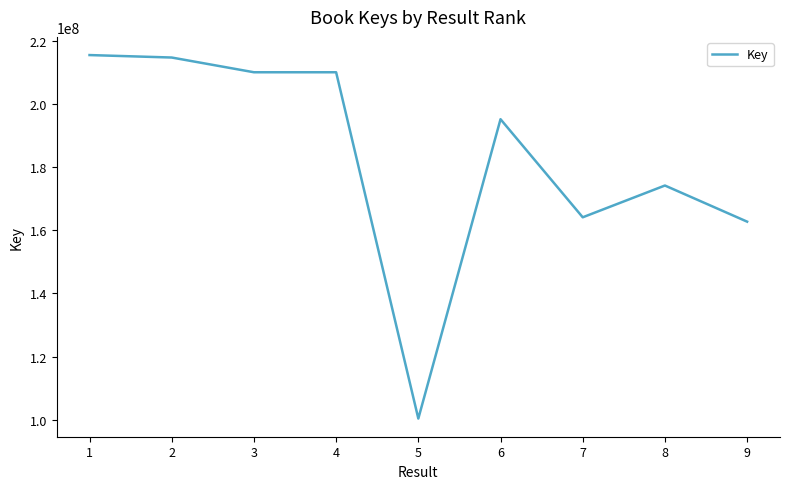

What is the difference between the maximum and minimum values?

114997187